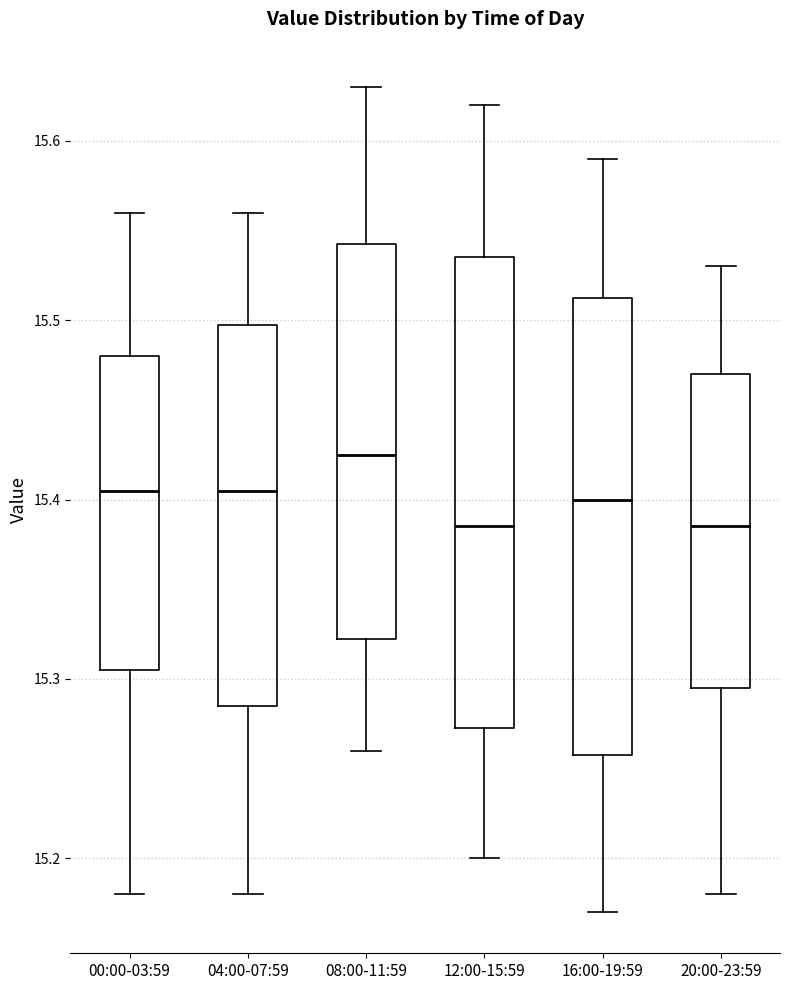

Reading left to right, read every box against the y-axis: the position of its median line, the range the box covers, and the ends of its whiskers. The values are not printed on the chart, so give them approximately, as read against the axis.

00:00-03:59: median 15.41, box 15.31 to 15.48, whiskers 15.18 to 15.56
04:00-07:59: median 15.41, box 15.29 to 15.50, whiskers 15.18 to 15.56
08:00-11:59: median 15.43, box 15.32 to 15.54, whiskers 15.26 to 15.63
12:00-15:59: median 15.39, box 15.27 to 15.54, whiskers 15.20 to 15.62
16:00-19:59: median 15.40, box 15.26 to 15.51, whiskers 15.17 to 15.59
20:00-23:59: median 15.39, box 15.30 to 15.47, whiskers 15.18 to 15.53